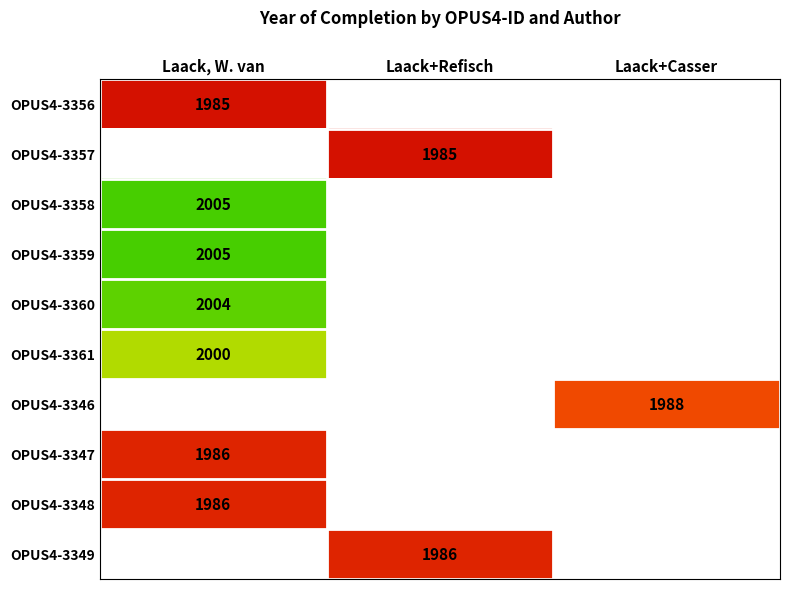

True or false: OPUS4-3357 has a value of 949 at Laack+Refisch.

False